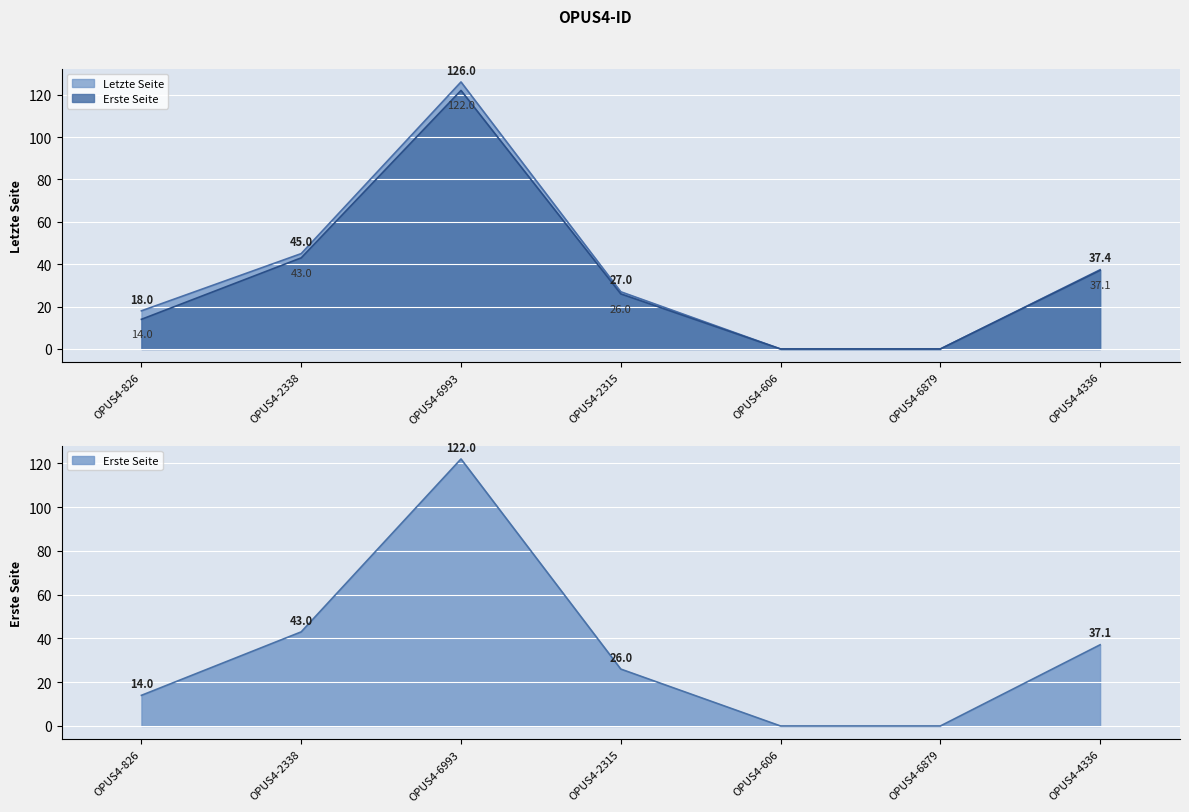

What is the value of the Letzte Seite point at the 3rd from the left?

126.0